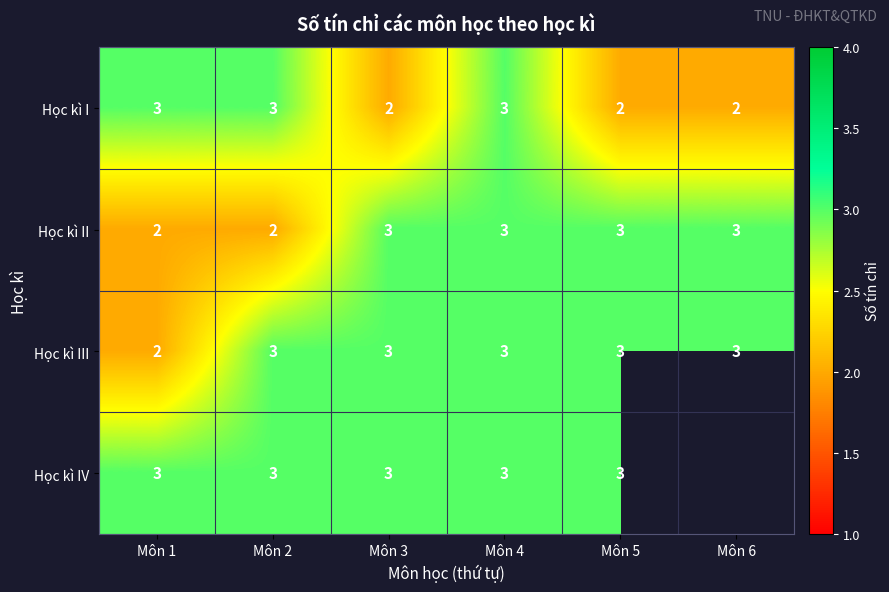

At which category is the sum across all series the highest?

Môn 4